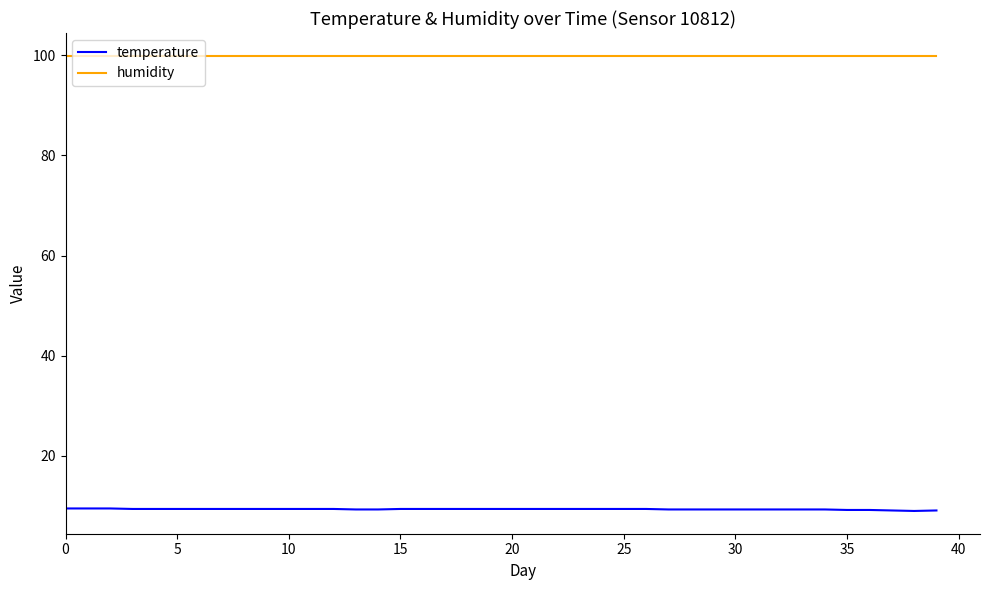

True or false: temperature and humidity cross at least once.

False